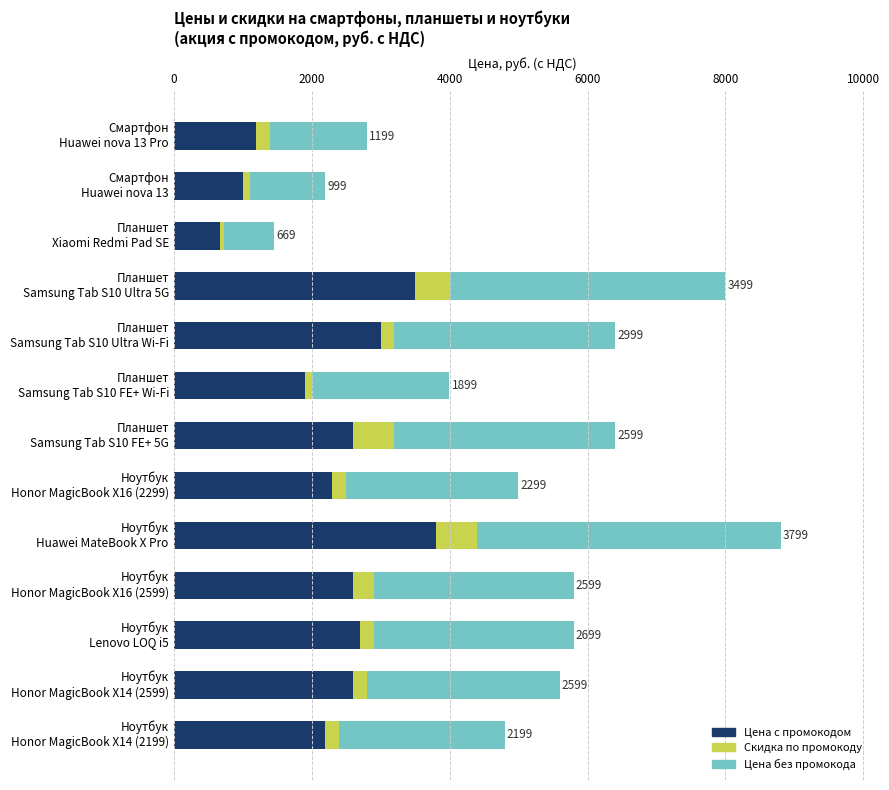

What is the highest value of the Цена c промокодом series?

3799